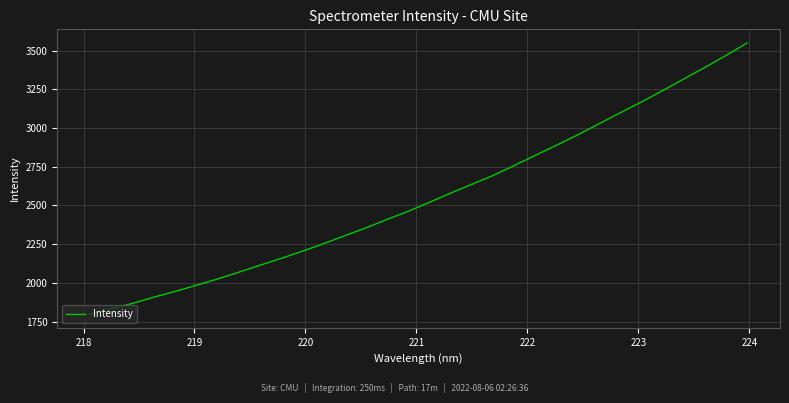

What is the greatest value displayed?

3549.3